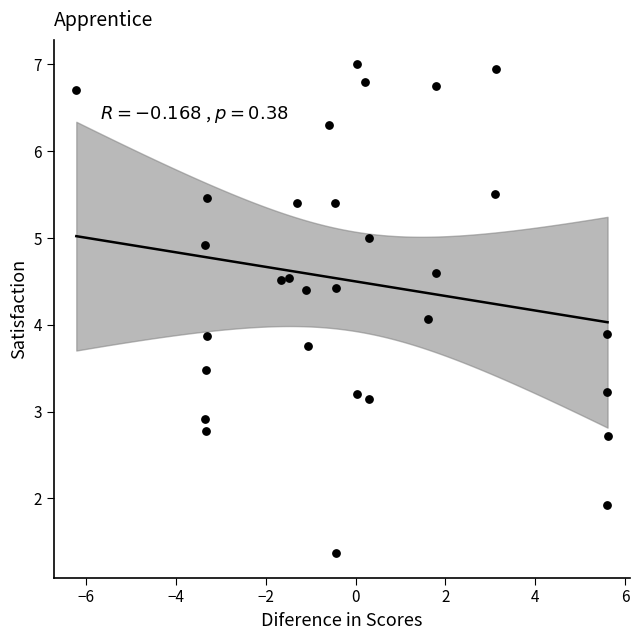

What is the range of Y values (max minus min)?

5.6